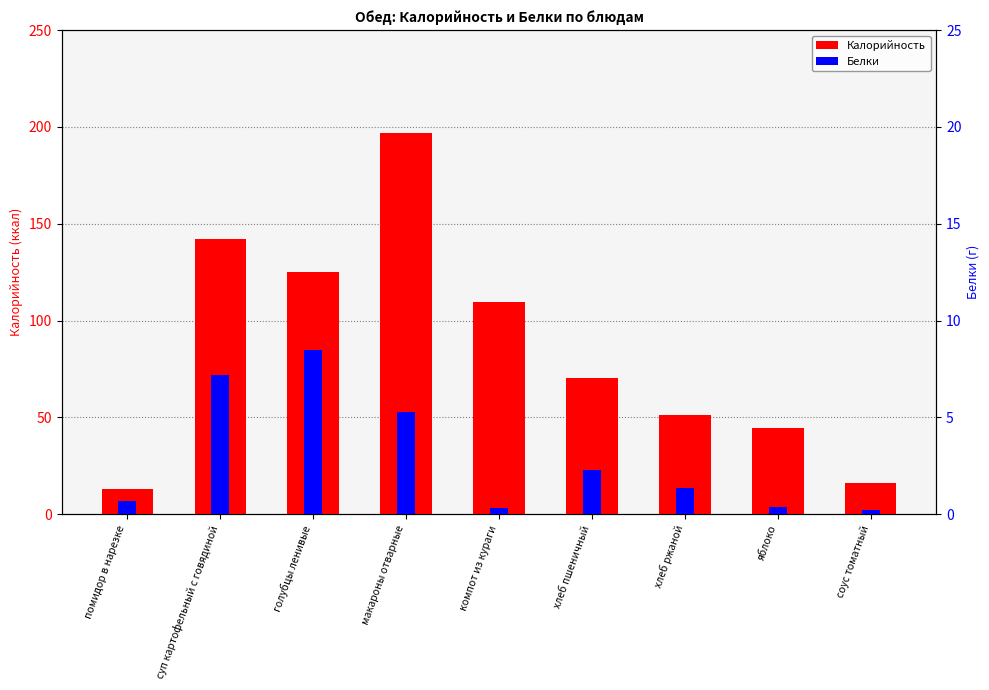

Which series changed the most between суп картофельный с говядиной and соус томатный?

Калорийность